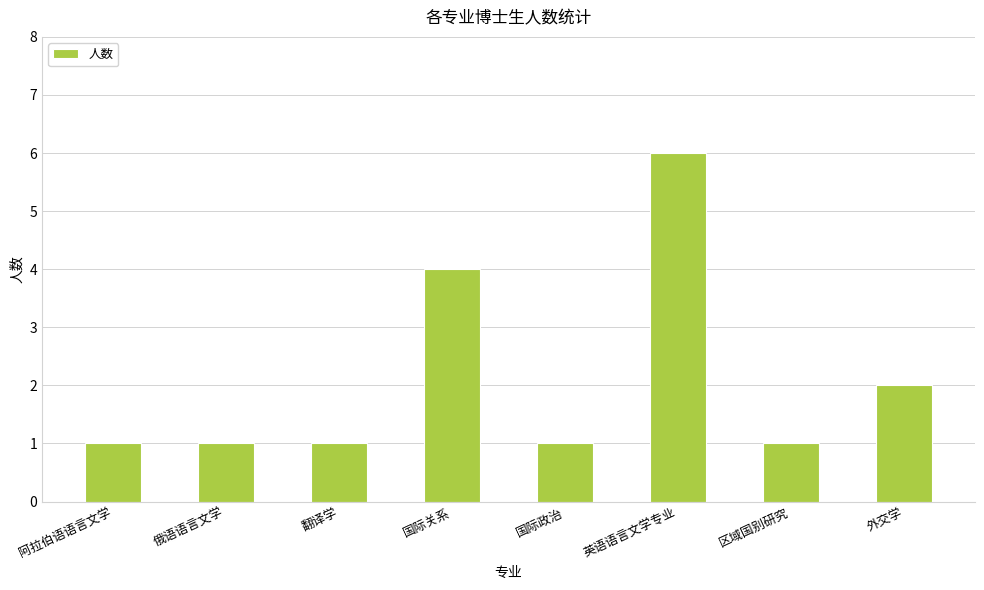

Count the values in the range 1 to 4.

7